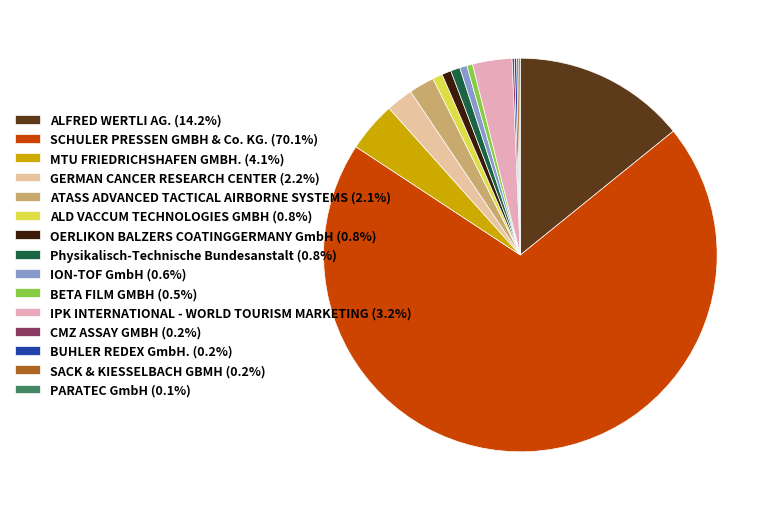

Which has a higher value, BETA FILM GMBH or PARATEC GmbH?

BETA FILM GMBH